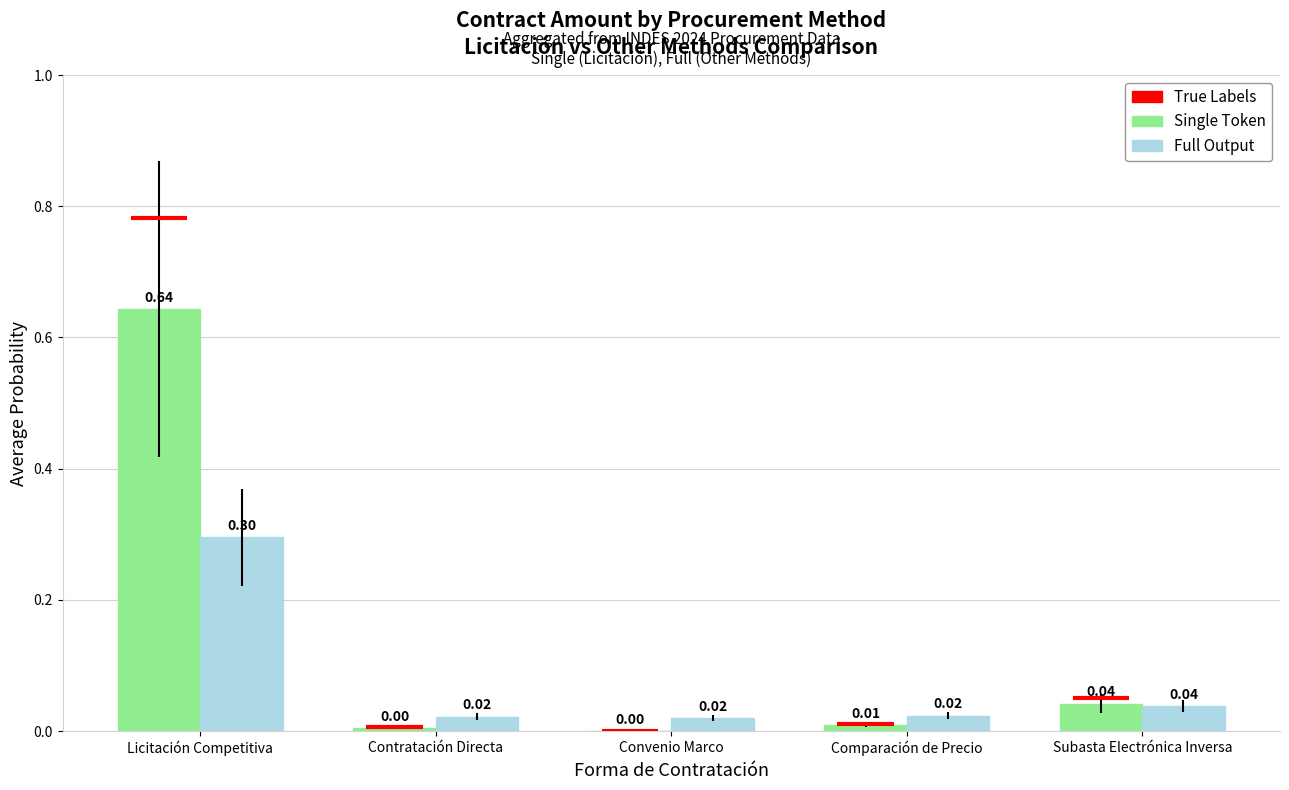

The Full Output series shows 0.0 at Convenio Marco. True or false?

False